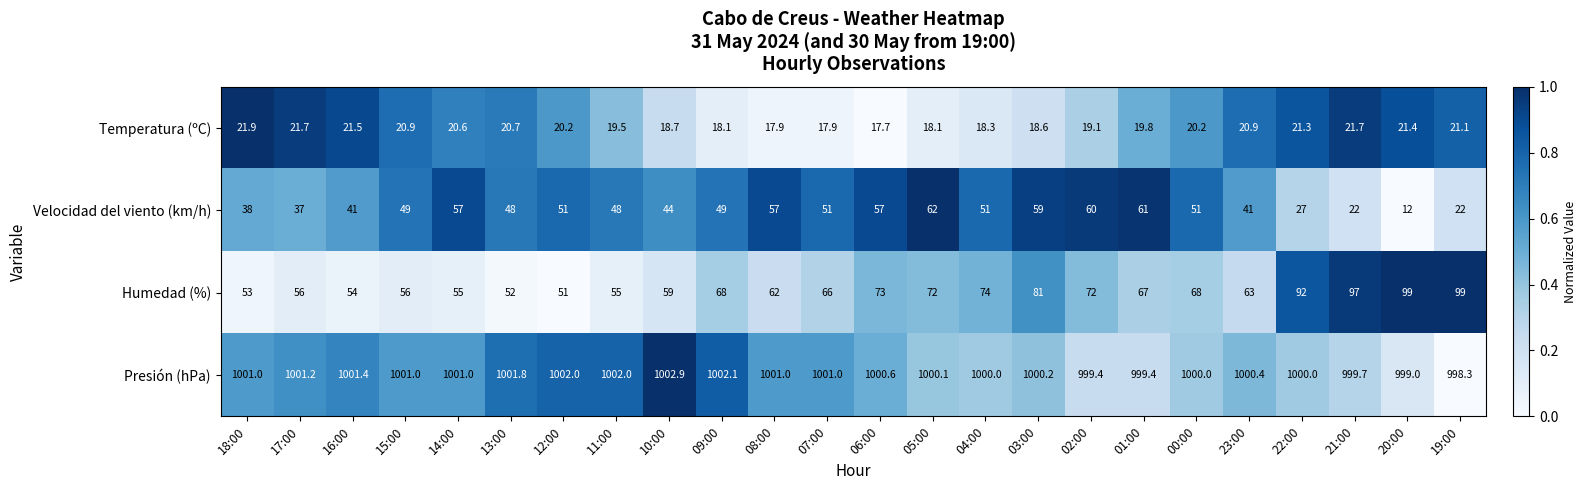

The value of Temperatura (ºC) at 17:00 is 8.7. True or false?

False